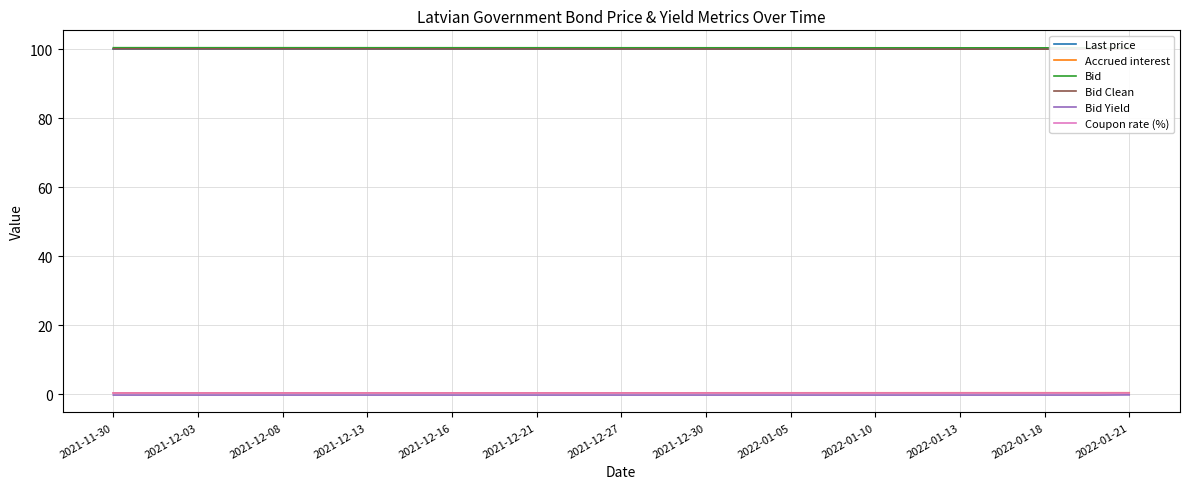

Reading left to right, transcribe all the data shown in this chart.

Last price: 100.2	100.2	100.2	100.2	100.2	100.2	100.2	100.2	100.2	100.2	100.2	100.2	100.2	100.2	100.2	100.2	100.2	100.2	100.2	100.2	100.2	100.2	100.2	100.2	100.2	100.2	100.2	100.2	100.2	100.2	100.2	100.2	100.2	100.2	100.2	100.2	100.2
Accrued interest: 0.3	0.3	0.3	0.3	0.3	0.3	0.3	0.3	0.3	0.3	0.3	0.3	0.3	0.3	0.3	0.3	0.3	0.3	0.3	0.3	0.3	0.4	0.4	0.4	0.4	0.4	0.4	0.4	0.4	0.4	0.4	0.4	0.4	0.4	0.4	0.4	0.4
Bid: 100.4	100.4	100.4	100.4	100.4	100.4	100.4	100.4	100.4	100.4	100.4	100.4	100.4	100.4	100.4	100.4	100.4	100.4	100.4	100.4	100.4	100.4	100.4	100.4	100.4	100.4	100.4	100.4	100.4	100.4	100.4	100.4	100.4	100.4	100.4	100.4	100.4
Bid Clean: 100.1	100.1	100.1	100.1	100.1	100.1	100.1	100.1	100.1	100.1	100.1	100.1	100.1	100.1	100.1	100.1	100.1	100.1	100.1	100.1	100.1	100.0	100.0	100.0	100.0	100.0	100.0	100.0	100.0	100.0	100.0	100.0	100.0	100.0	100.0	100.0	100.0
Bid Yield: -0.3	-0.3	-0.3	-0.3	-0.3	-0.3	-0.3	-0.3	-0.3	-0.3	-0.3	-0.3	-0.3	-0.3	-0.3	-0.3	-0.3	-0.3	-0.3	-0.3	-0.3	-0.3	-0.3	-0.3	-0.3	-0.3	-0.3	-0.3	-0.3	-0.3	-0.3	-0.3	-0.3	-0.3	-0.3	-0.3	-0.2
Coupon rate (%): 0.4	0.4	0.4	0.4	0.4	0.4	0.4	0.4	0.4	0.4	0.4	0.4	0.4	0.4	0.4	0.4	0.4	0.4	0.4	0.4	0.4	0.4	0.4	0.4	0.4	0.4	0.4	0.4	0.4	0.4	0.4	0.4	0.4	0.4	0.4	0.4	0.4